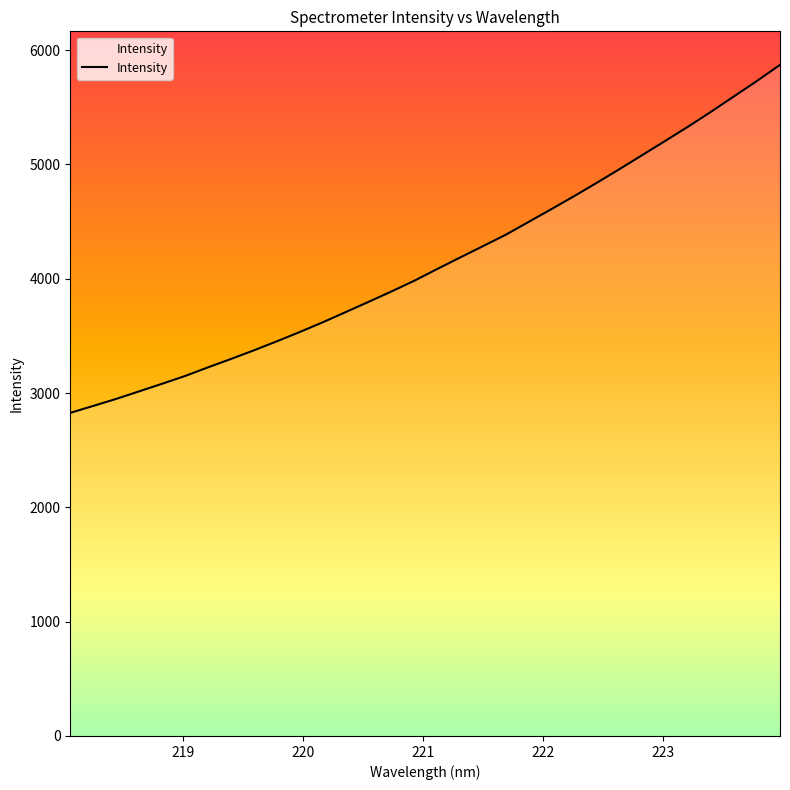

What is the minimum value shown in the chart?

2826.7